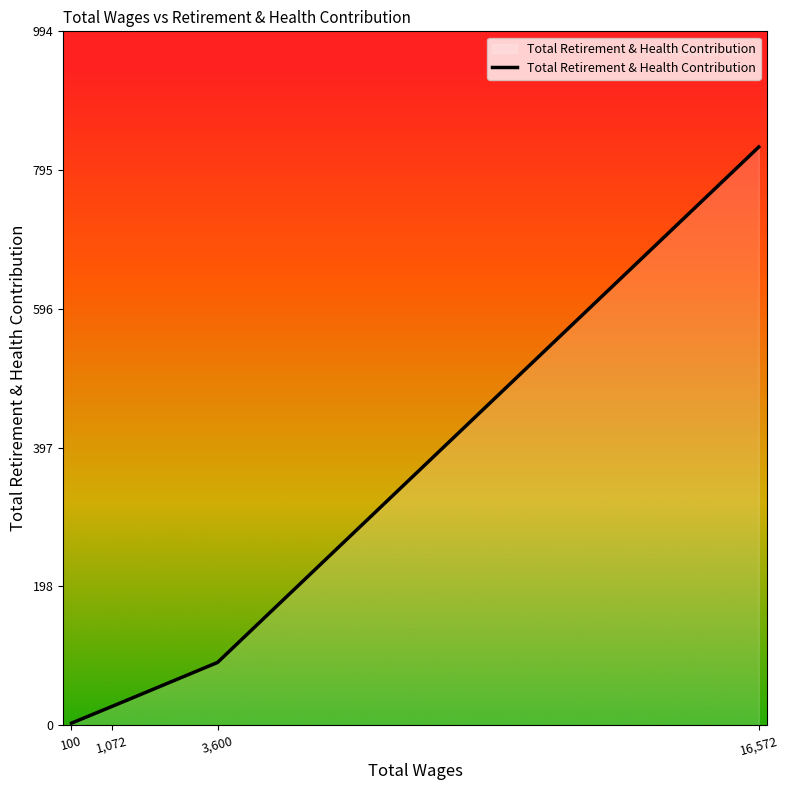

Reading left to right, list all the values displayed in this chart.

100=3	1,072=27	3,600=90	16,572=829